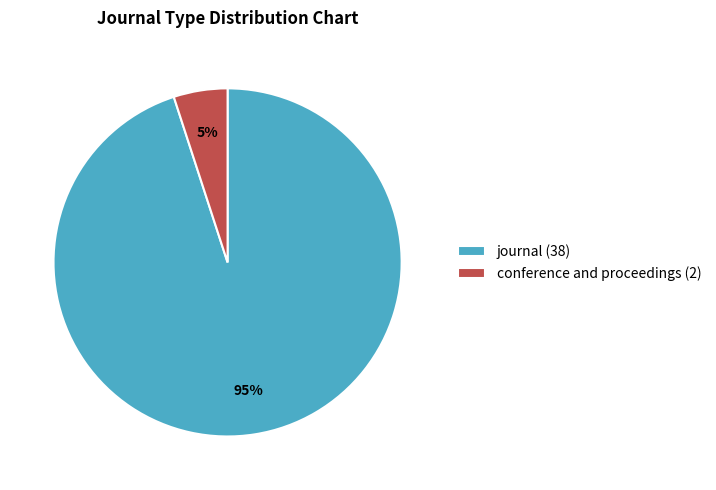

Which slice is the smallest?

conference and proceedings